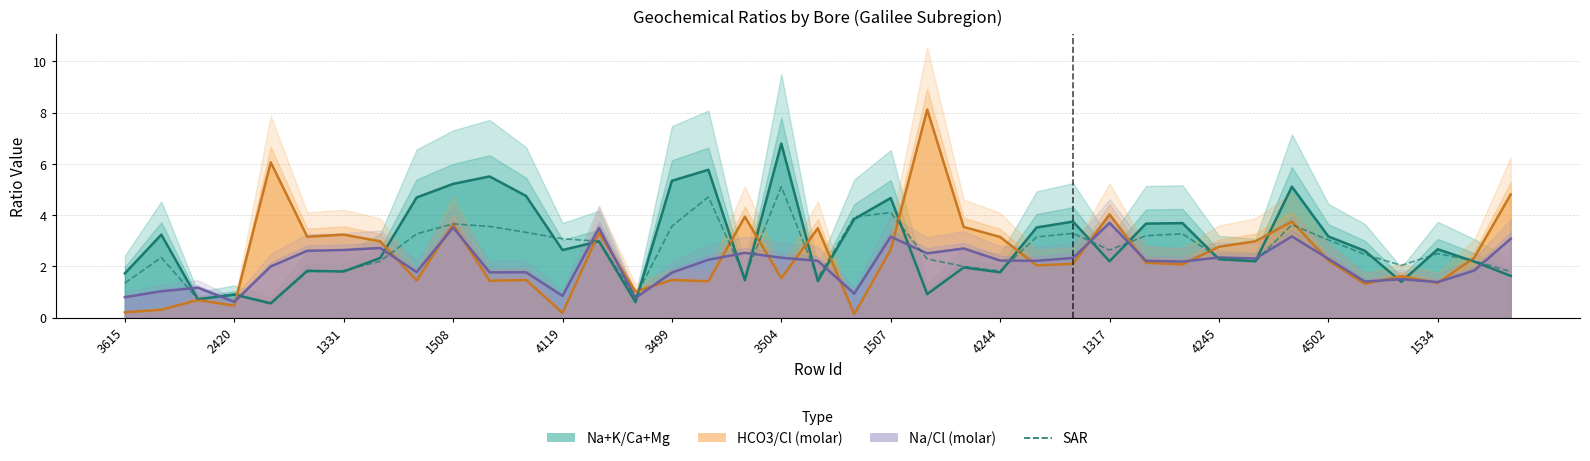

True or false: Na+K/Ca+Mg has a value of 0.6 at 35.

False